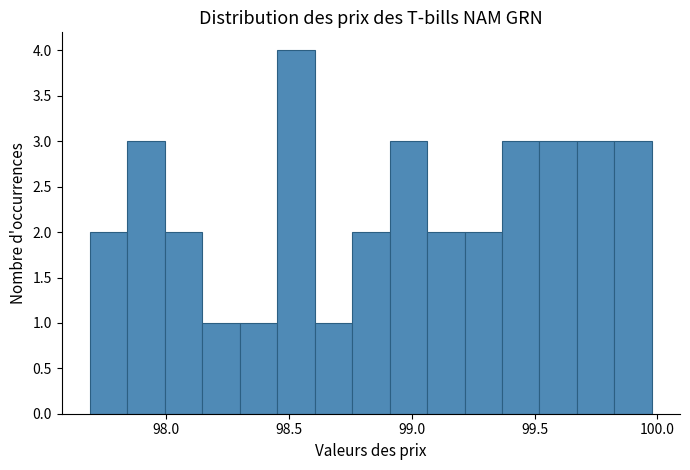

Read against the x-axis, roughly where is the centre of the tallest bar?

98.55